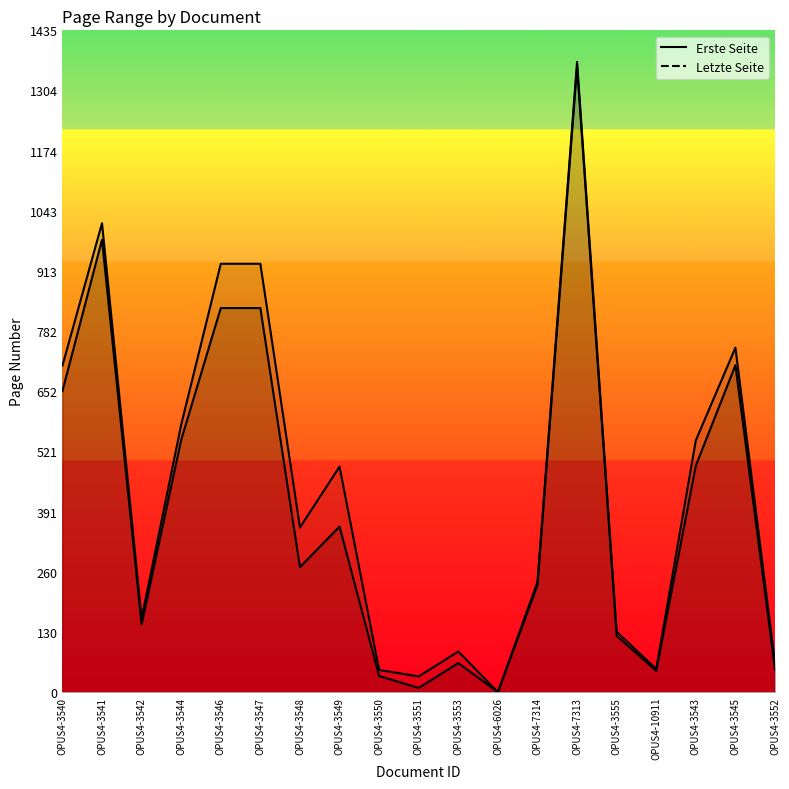

In Erste Seite, how many points are lower than both neighbors (excluding endpoints)?

5